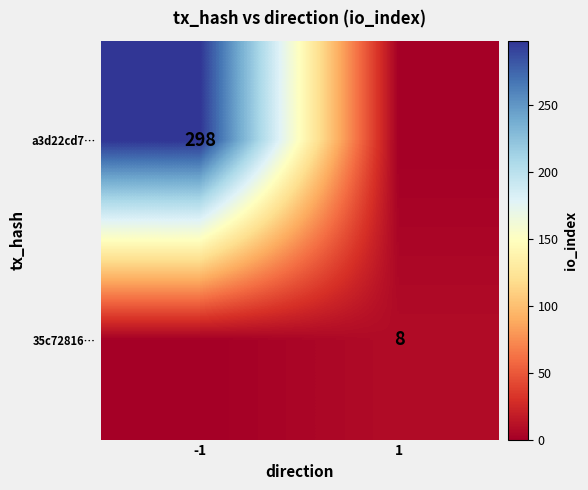

The 35c72816… series shows 8 at 1. True or false?

True